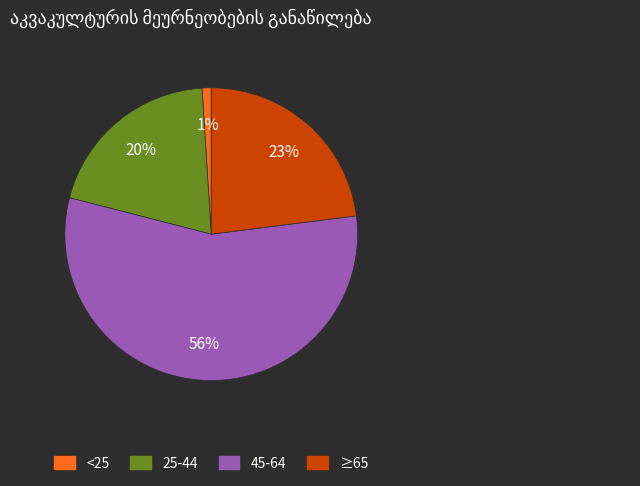

To the nearest percent, what portion does ≥65 represent?

23%